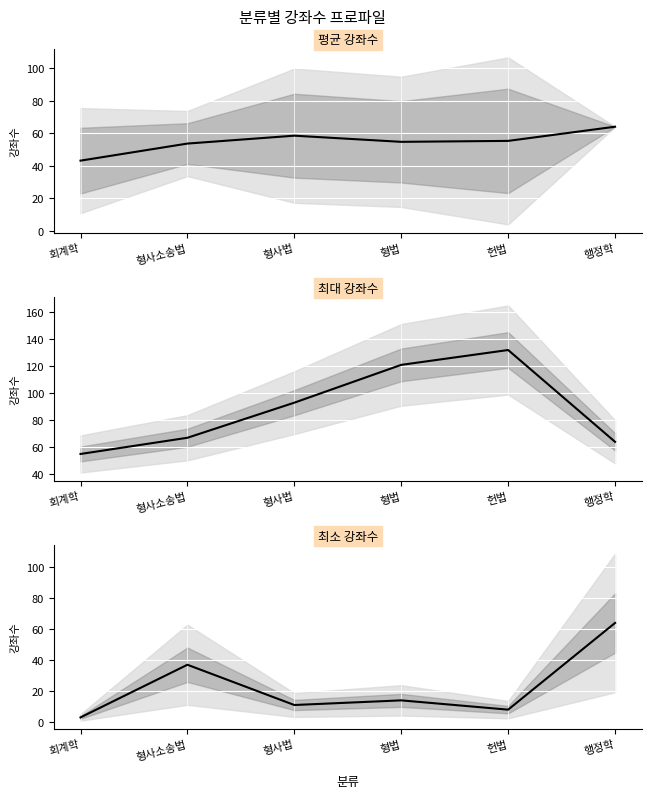

How many series are shown in this chart?

1